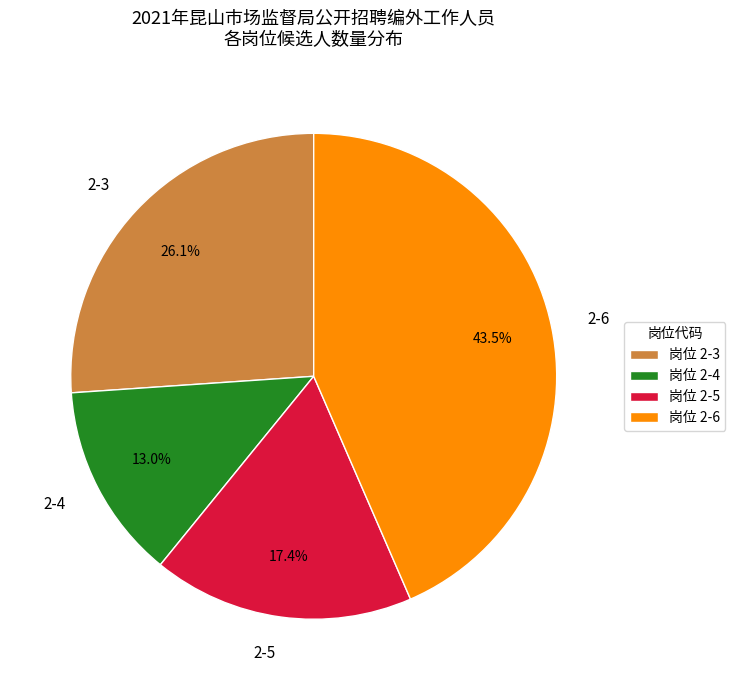

What percentage is the 2-3 slice, to the nearest percent?

26%